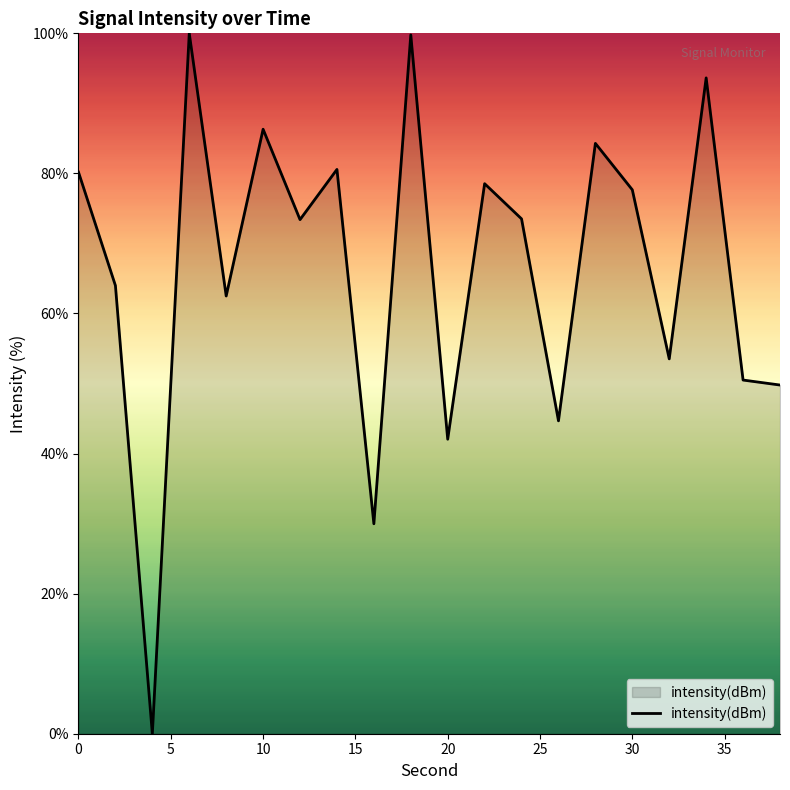

What is the difference between the maximum and minimum values?

100.0